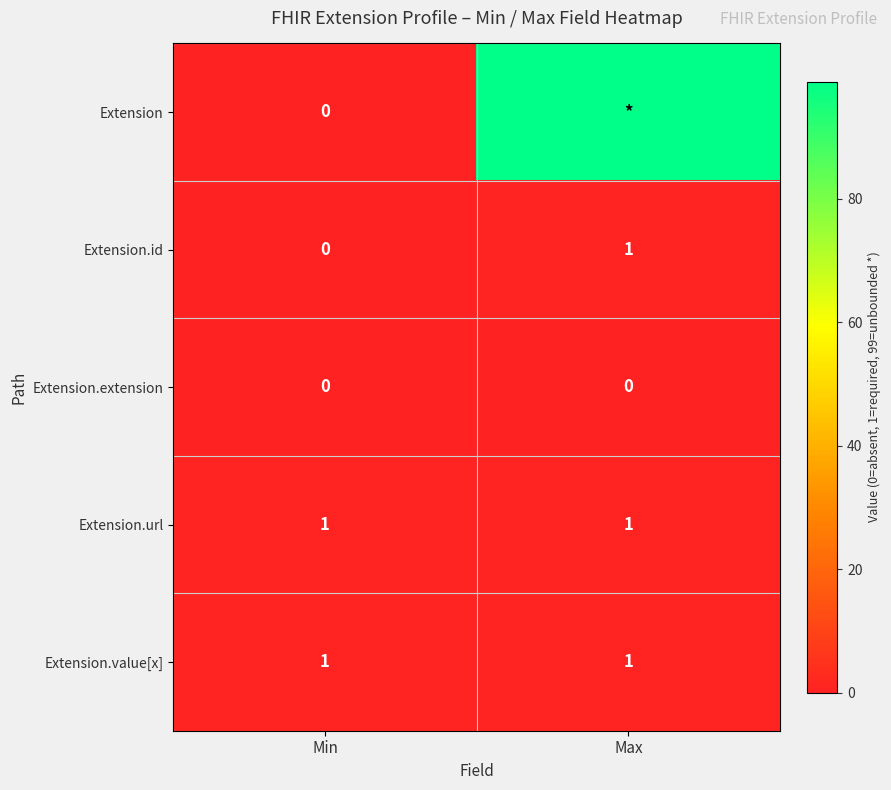

Rank the categories by Extension.id value from lowest to highest.

Min, Max